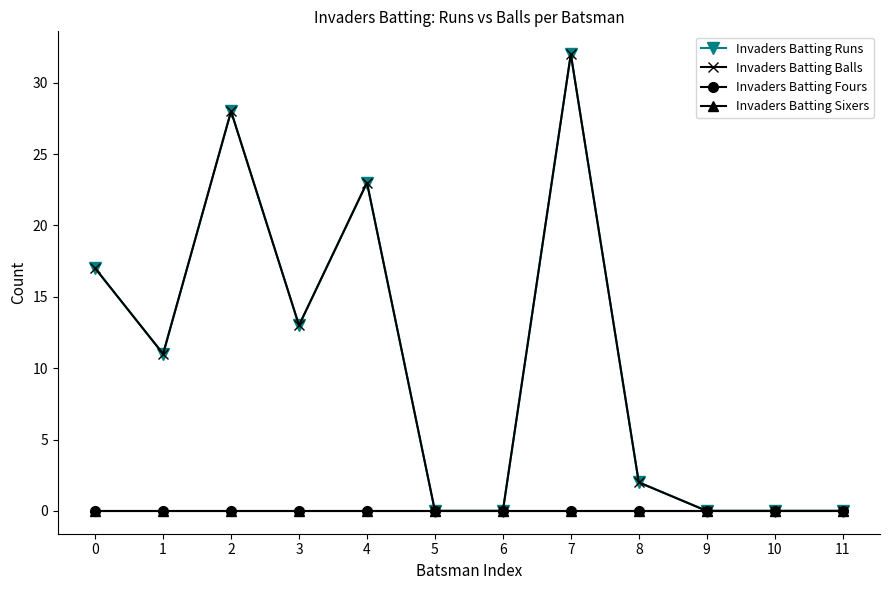

Does the chart have visible grid lines?

No